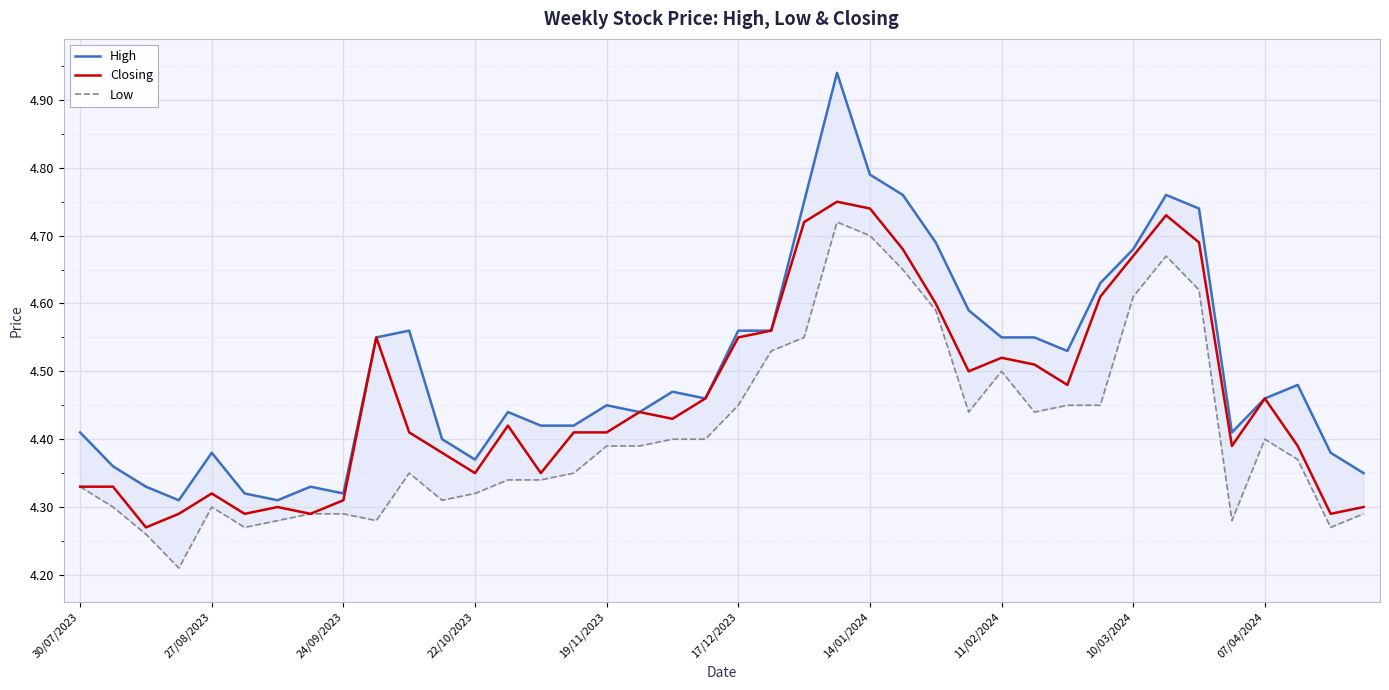

True or false: Low has a value of 1.1 at 14/01/2024.

False